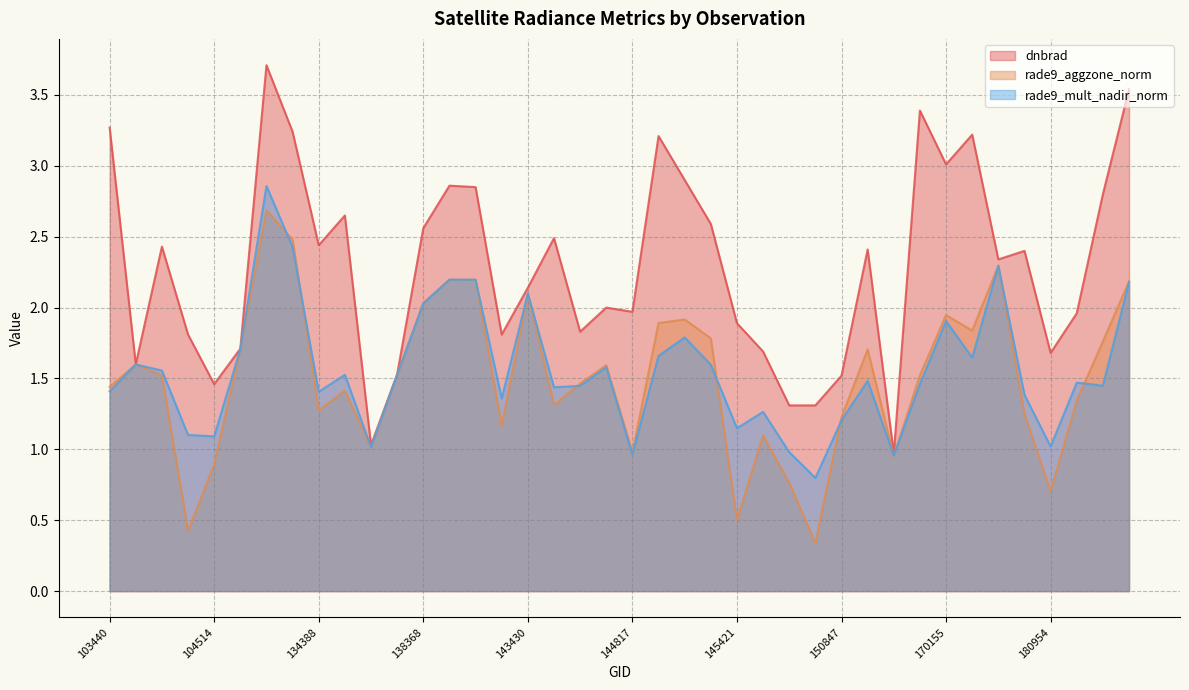

True or false: dnbrad and rade9_aggzone_norm intersect in this chart.

False